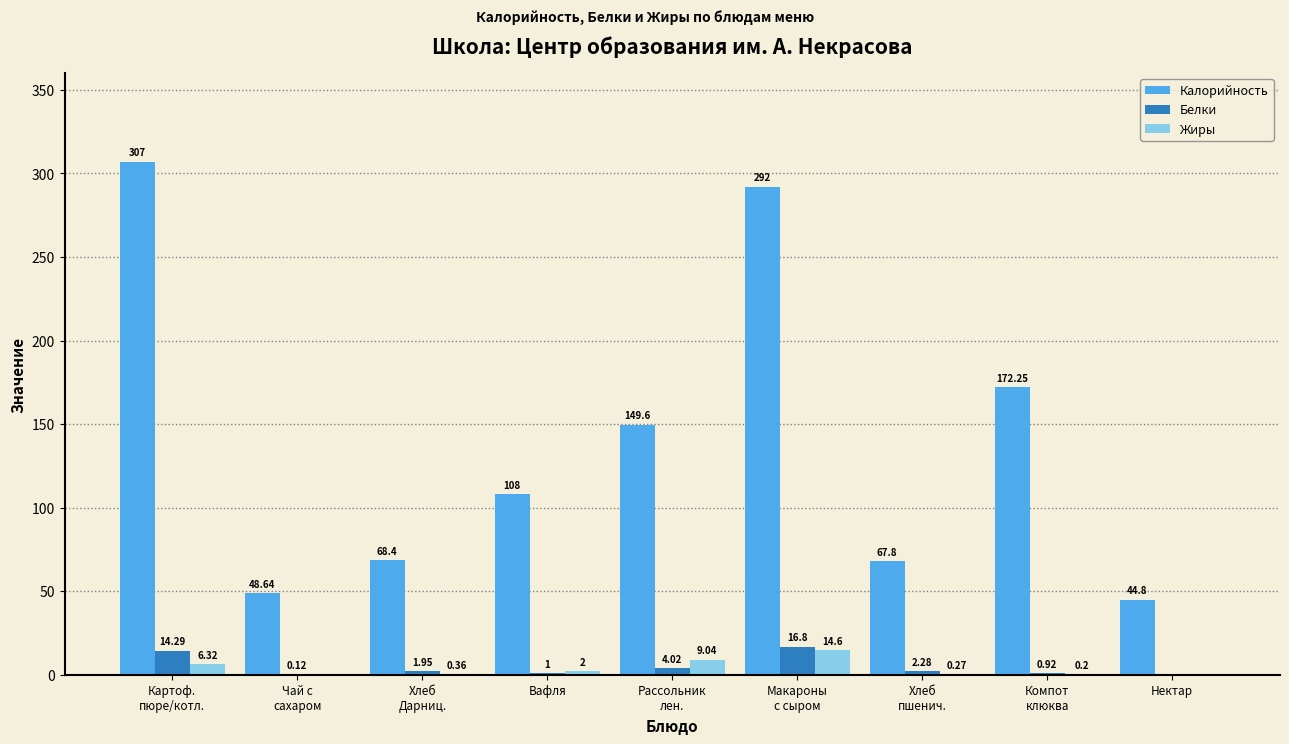

Which series has the largest total across all categories?

Калорийность